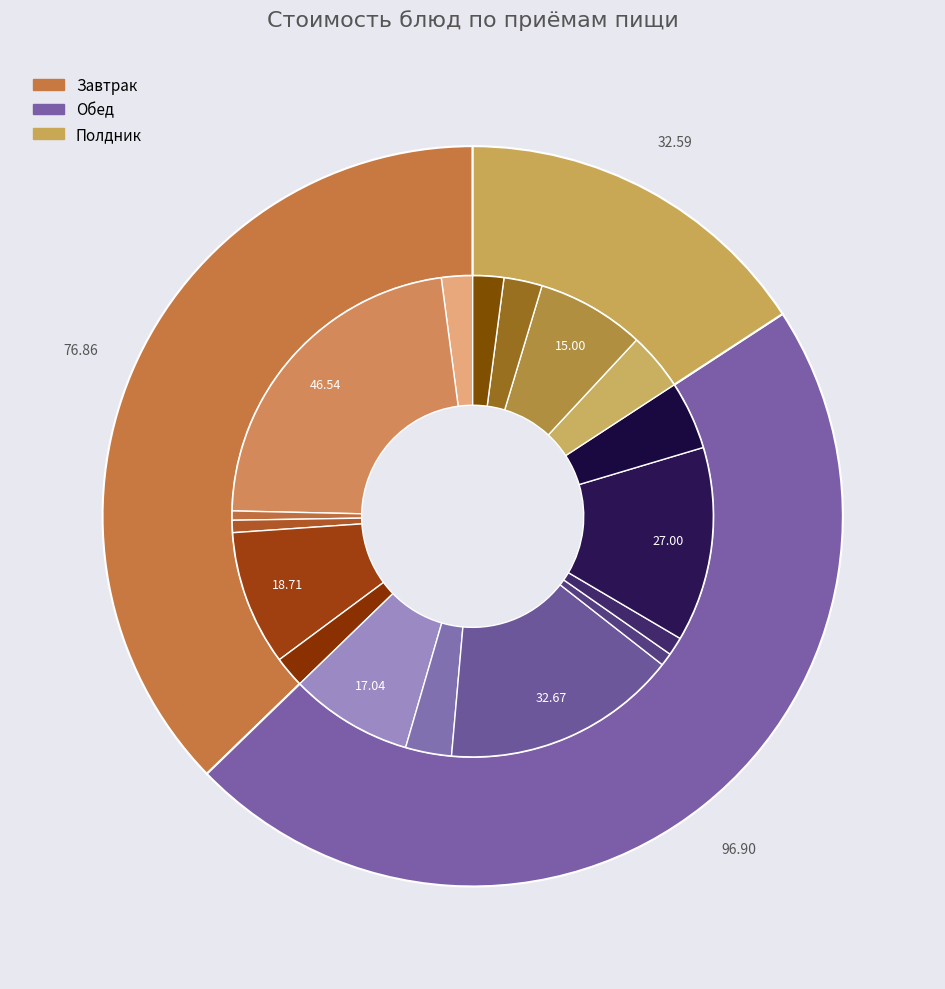

Count the number of slices in the pie.

17